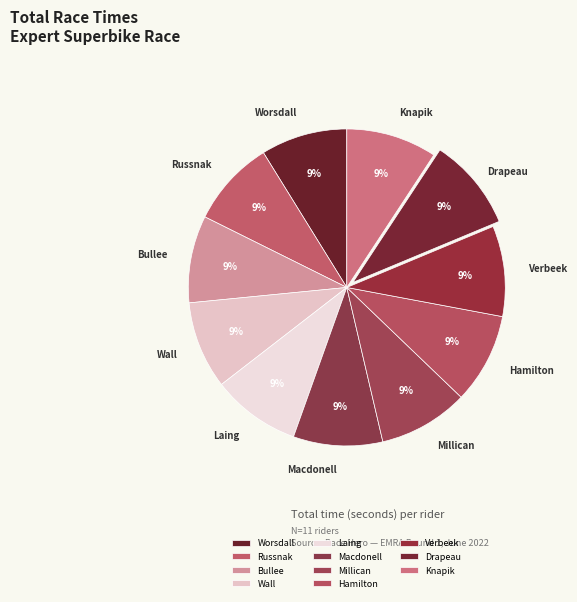

How many slices are in this pie chart?

11